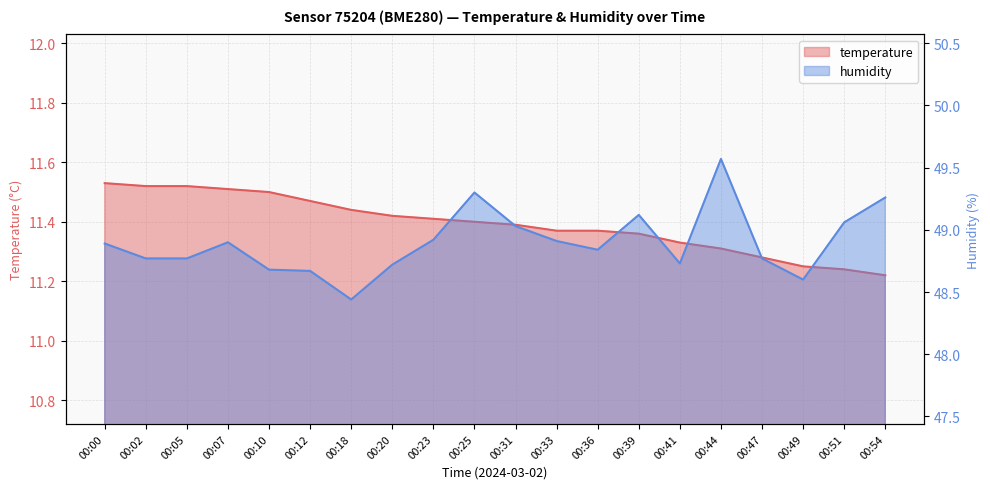

At which label is temperature closest to 11?

00:54